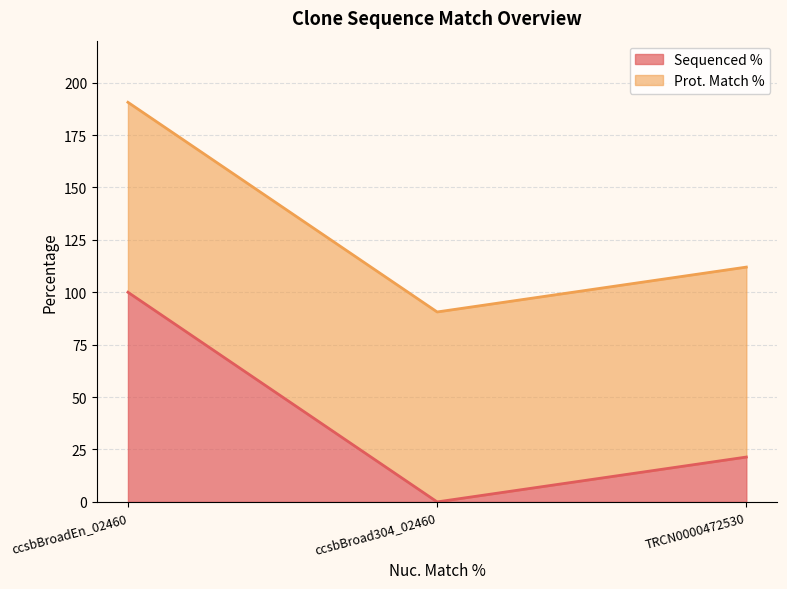

Is it true that Sequenced % equals 144.8 at ccsbBroadEn_02460?

False